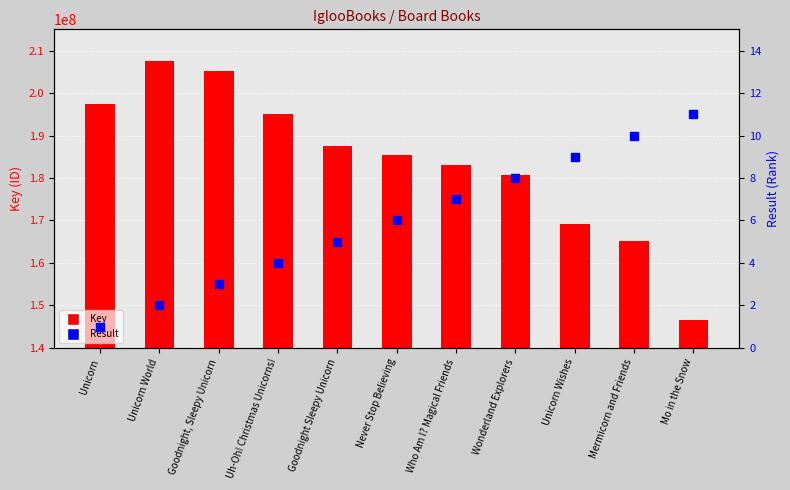

Which series contains the lowest Y value?

Result